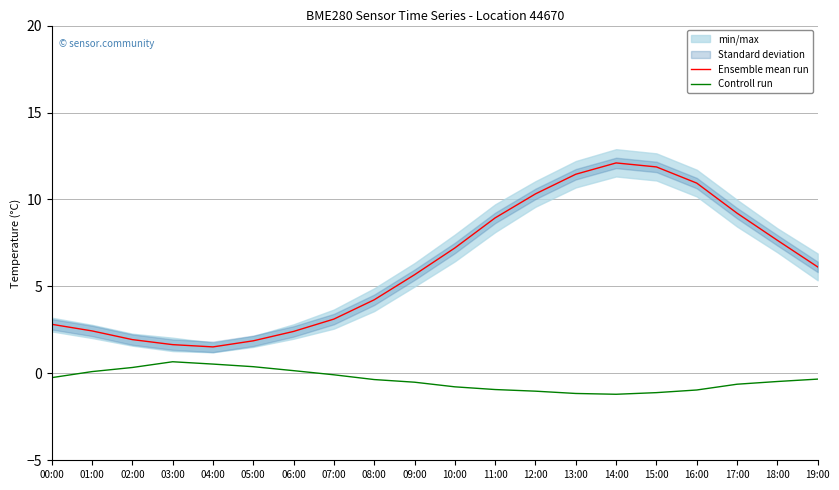

What is the greatest value displayed?

12.1